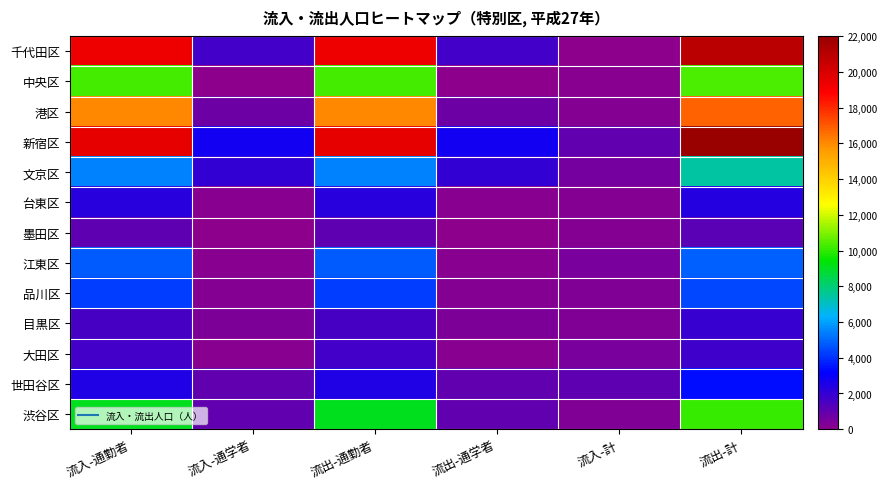

What is the minimum value shown in the chart?

43